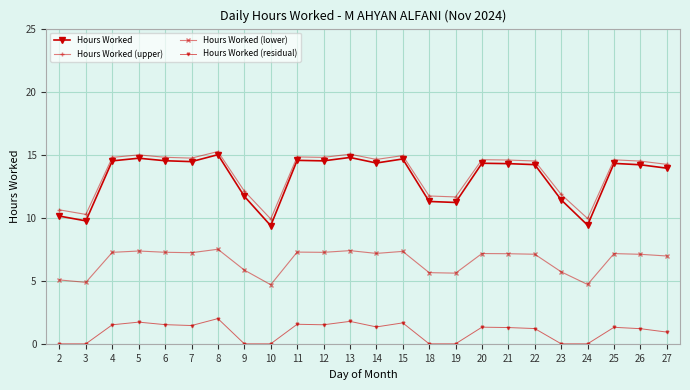

Does the chart display data point markers on the line(s)?

Yes